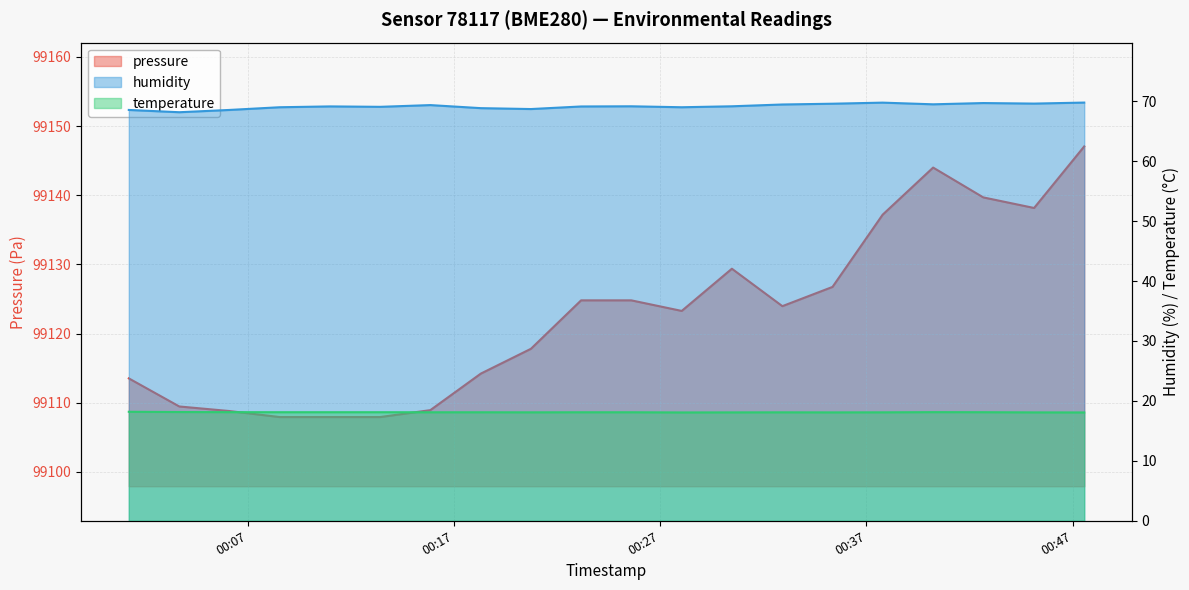

What is the difference between the highest and lowest values at 2023-07-31T00:25:35?

99106.7